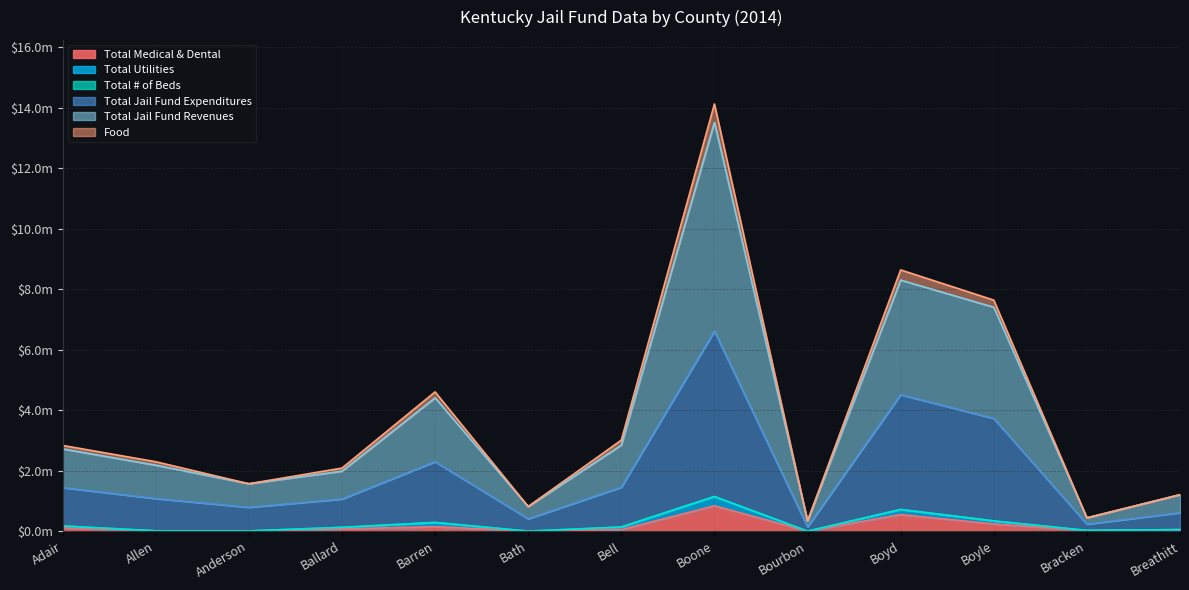

What is the approximate value of Total Jail Fund Expenditures at Bath?

0.4